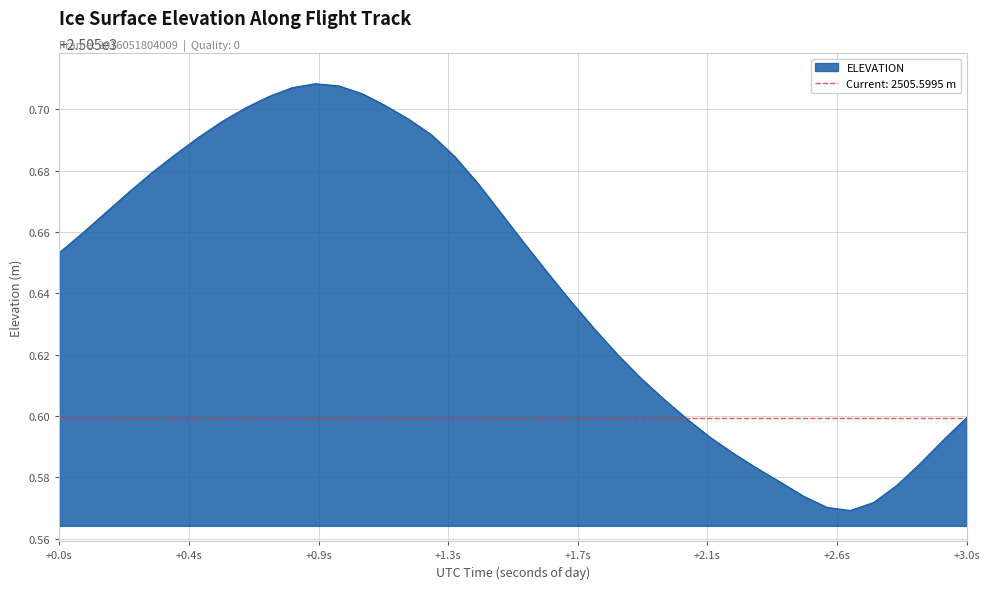

Which label corresponds to the largest value in the chart?

48283.603